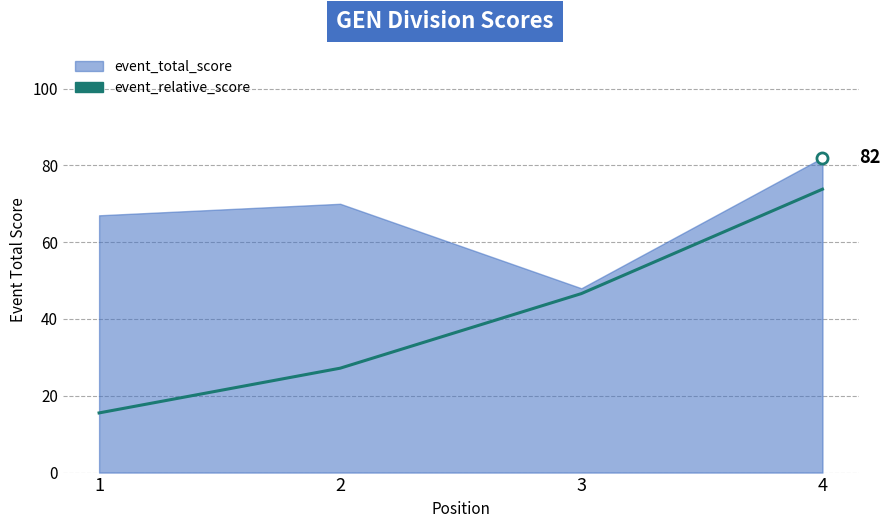

What is the change in value from 1 to 4?

+15